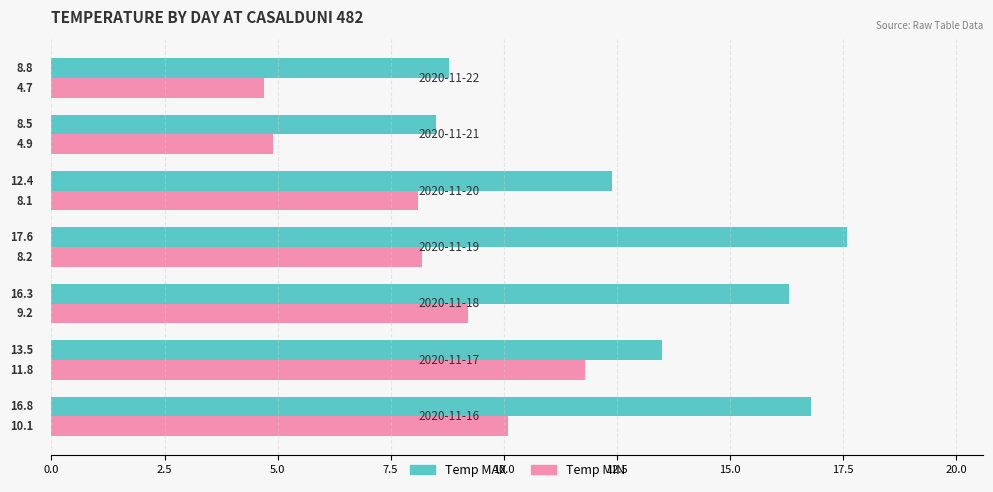

What is the minimum value for Temp MAX?

8.5